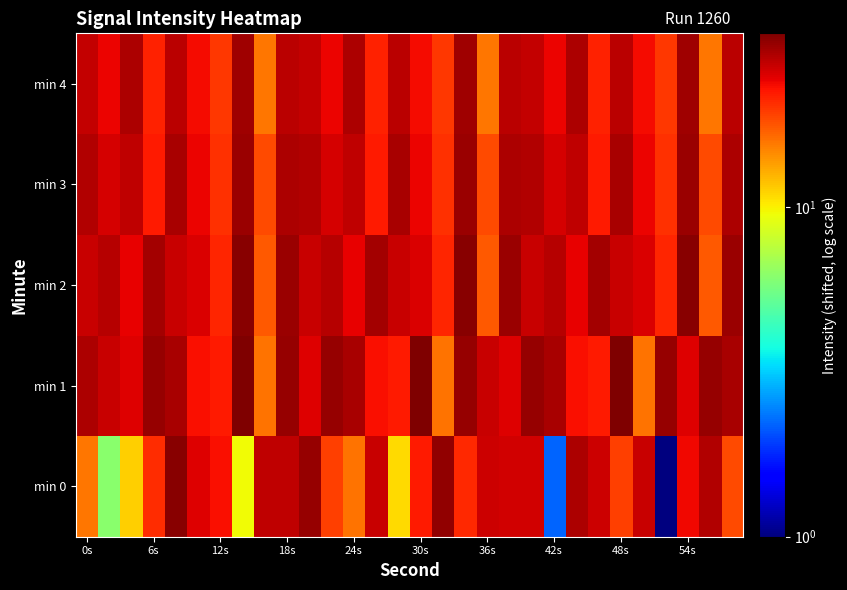

Reading left to right, transcribe all the data shown in this chart.

min 0: 15.8	6.1	11.3	20.6	32.5	25.0	23.0	9.6	27.5	27.5	31.4	19.3	15.9	26.9	10.9	22.2	31.6	21.1	26.6	26.1	26.2	2.2	29.0	26.4	19.3	26.7	1.0	23.6	28.7	18.6
min 1: 29.3	26.9	25.1	31.2	29.7	23.1	22.3	33.7	16.0	31.4	25.1	31.2	29.7	23.1	22.3	33.7	16.0	31.4	26.9	25.1	31.2	29.7	23.1	22.3	33.7	16.0	31.4	25.1	31.2	29.7
min 2: 26.7	28.3	24.5	30.1	27.0	25.4	21.2	32.6	17.5	30.7	26.7	28.3	24.5	30.1	27.0	25.4	21.2	32.6	17.5	30.7	26.7	28.3	24.5	30.1	27.0	25.4	21.2	32.6	17.5	30.7
min 3: 28.6	25.7	27.4	22.0	29.5	24.1	20.3	30.9	18.4	29.2	28.6	25.7	27.4	22.0	29.5	24.1	20.3	30.9	18.4	29.2	28.6	25.7	27.4	22.0	29.5	24.1	20.3	30.9	18.4	29.2
min 4: 27.3	24.0	29.2	21.6	27.9	23.4	19.7	30.5	15.6	28.1	27.3	24.0	29.2	21.6	27.9	23.4	19.7	30.5	15.6	28.1	27.3	24.0	29.2	21.6	27.9	23.4	19.7	30.5	15.6	28.1